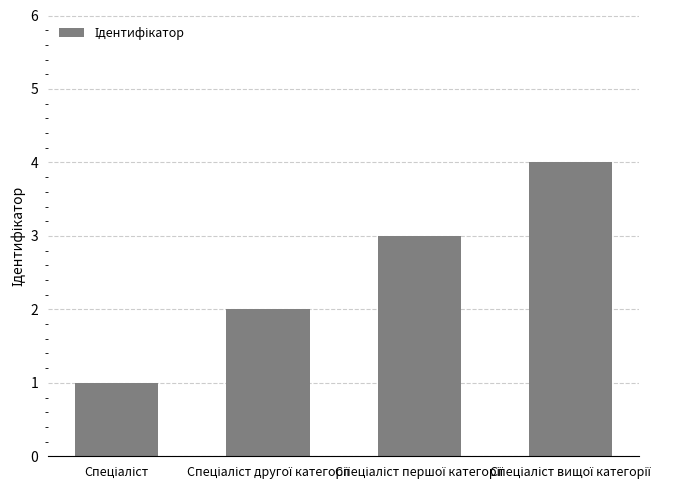

What is the sum of all values?

10